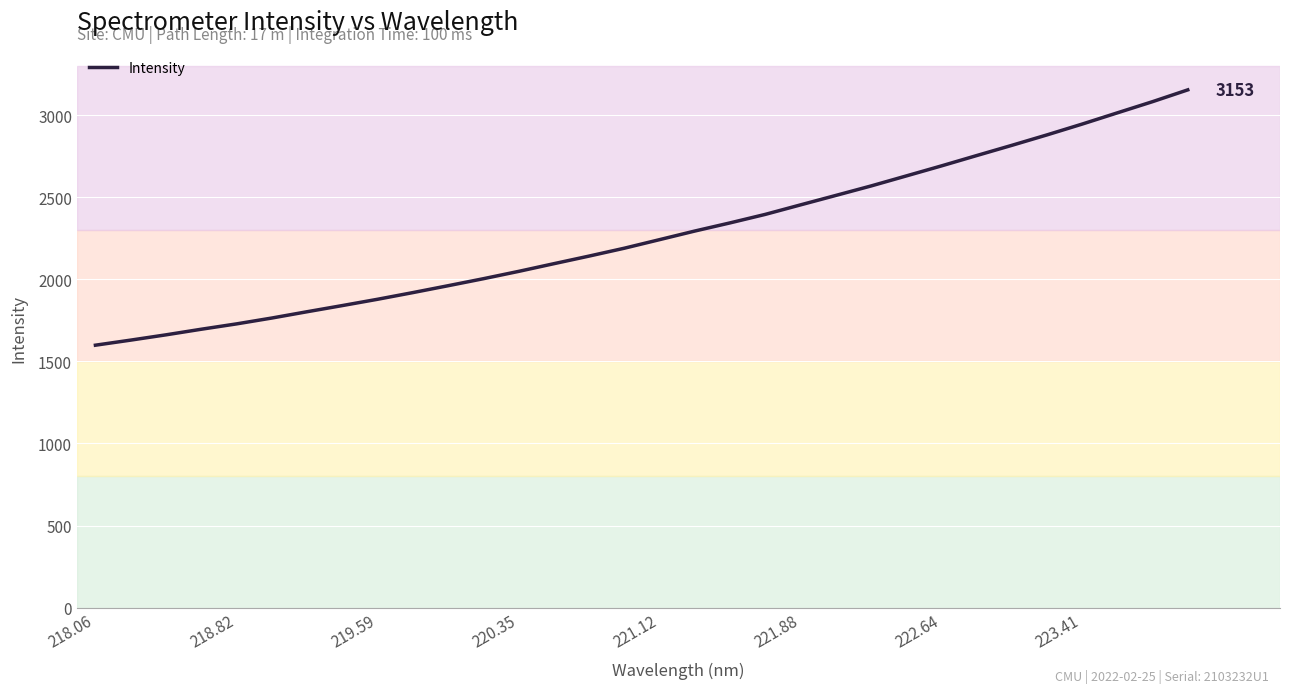

What is the maximum value shown in the chart?

3153.1